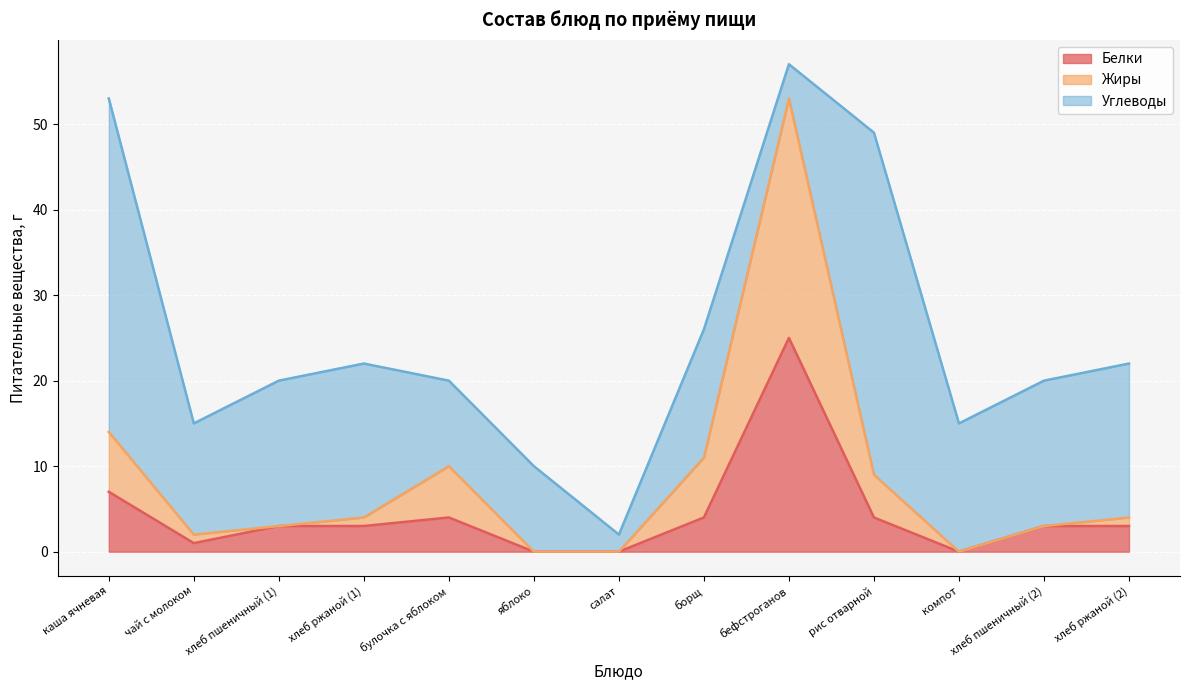

True or false: Белки and Жиры cross at least once.

False